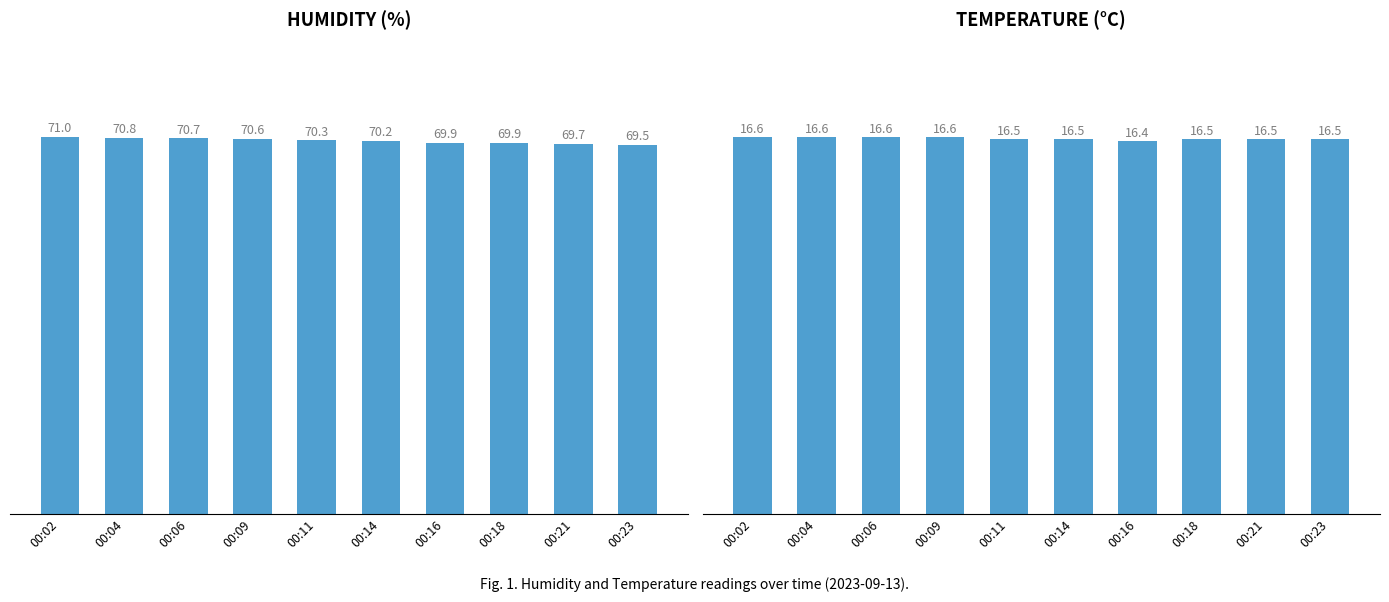

How many Temp values are between 16 and 17?

10